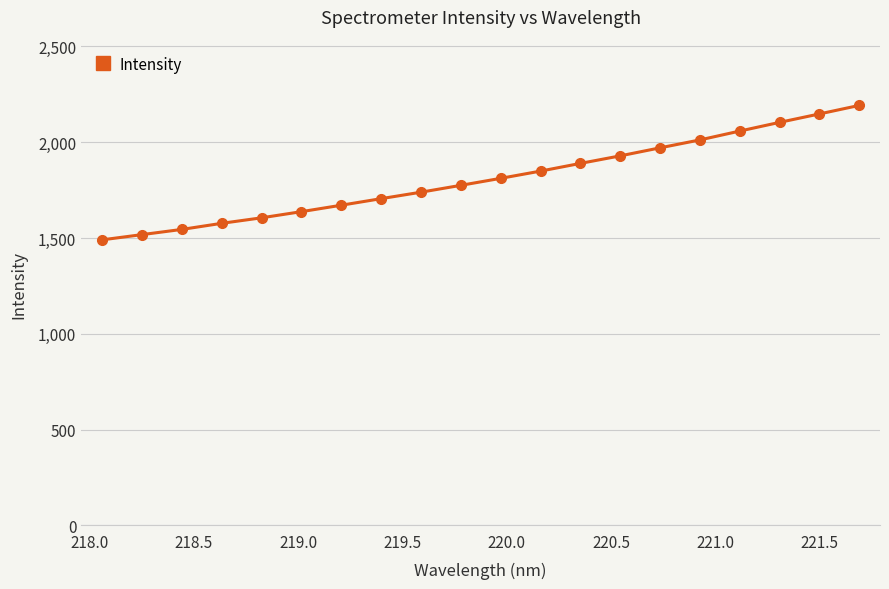

What is the value of the 9th point from the left?

1739.1